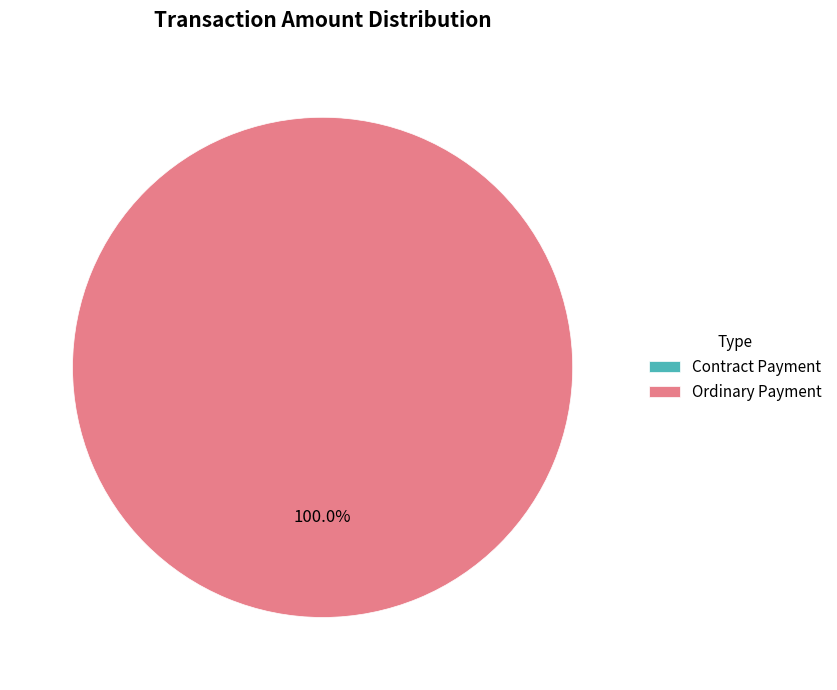

To the nearest percent, what percentage of the pie is Ordinary Payment?

100%